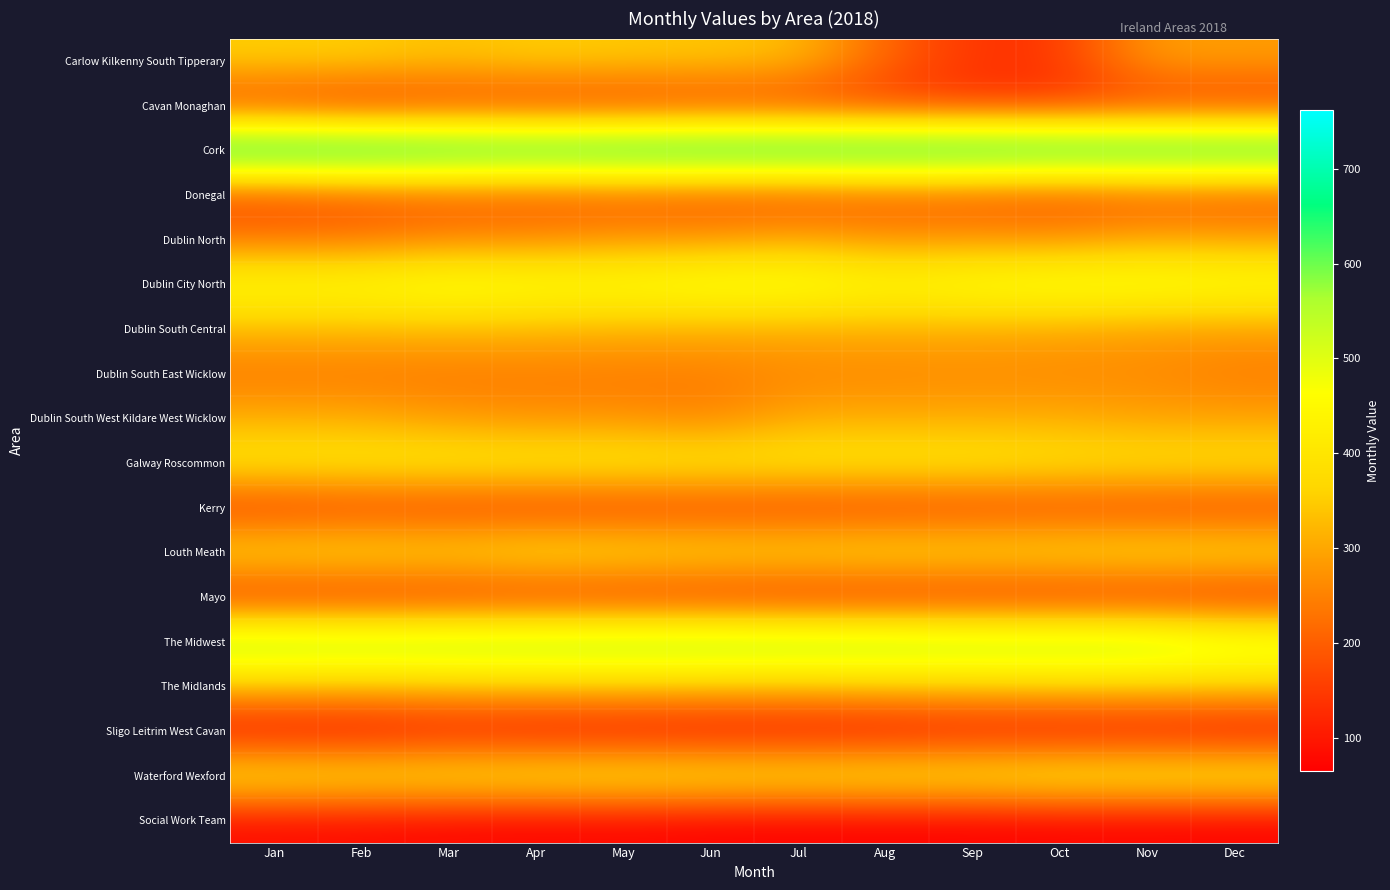

How many categories are shown in the chart?

12